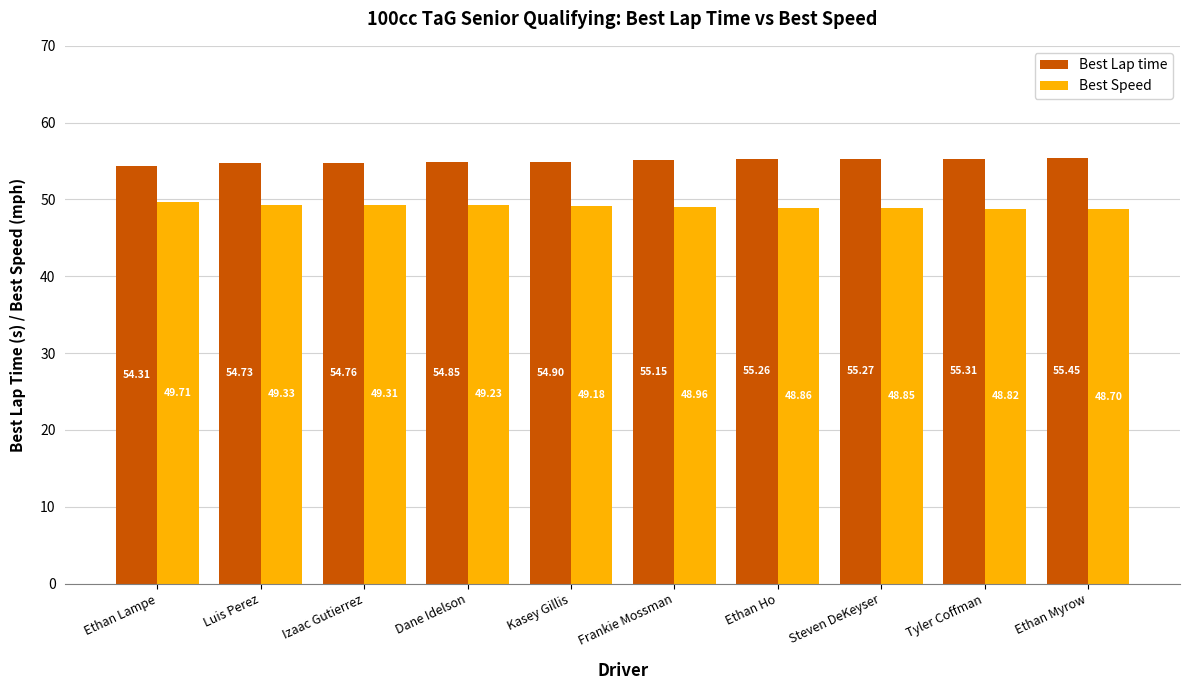

How many values in the Best Lap time series are below 55?

5